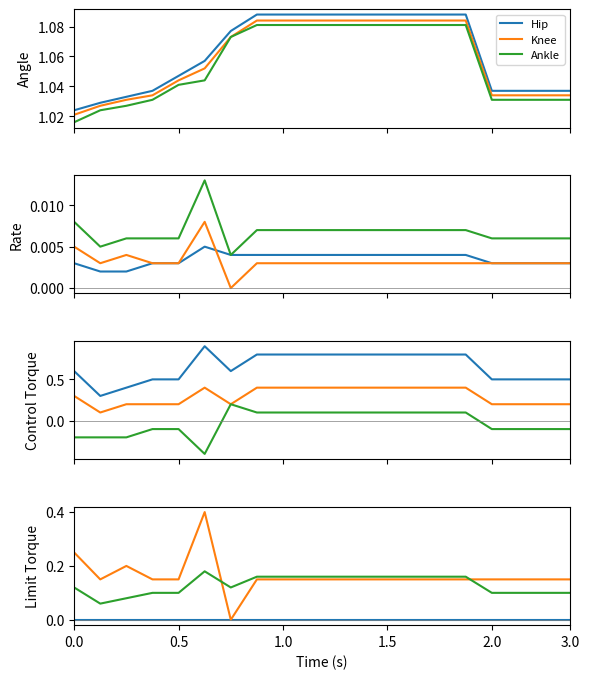

Does the chart display data point markers on the line(s)?

No